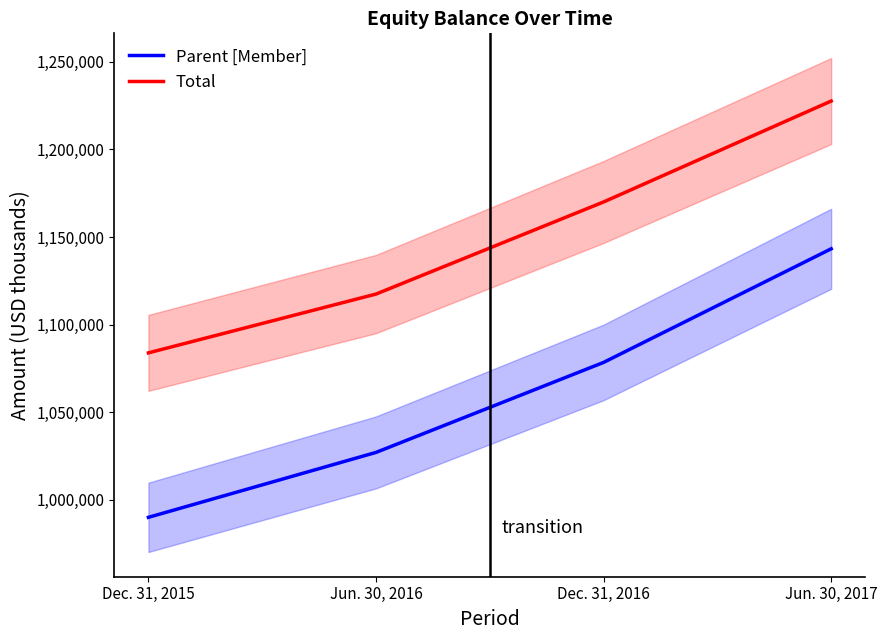

What is the difference between the Parent [Member] values at Jun. 30, 2016 and Dec. 31, 2016?

51369